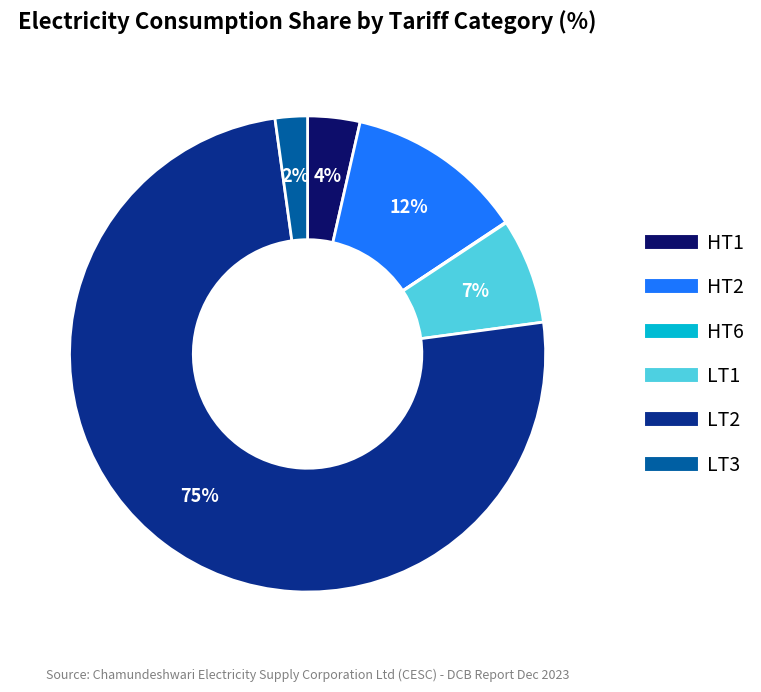

Between LT1 and LT3, which is larger?

LT1